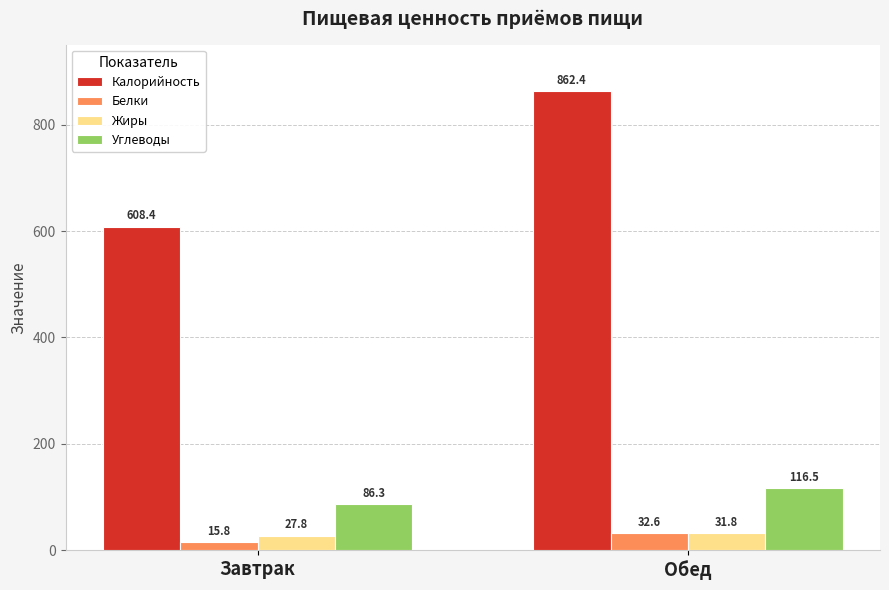

How many values in the Белки series are below 32?

1